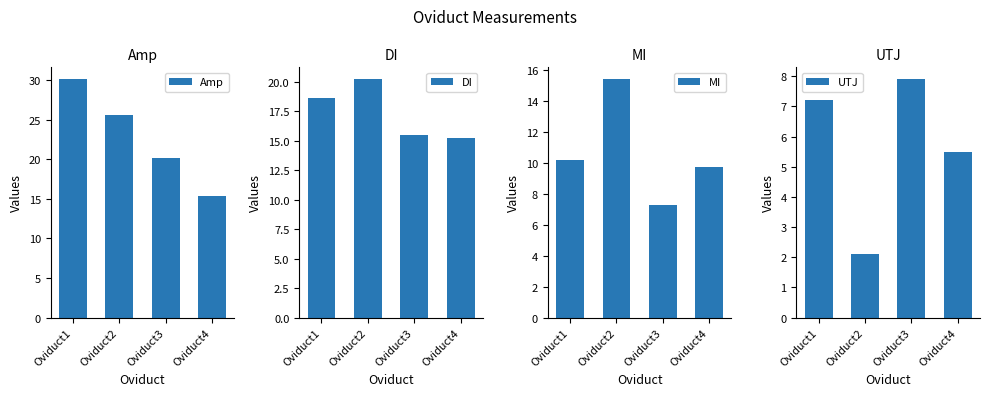

At which category is the sum across all series the highest?

Oviduct1